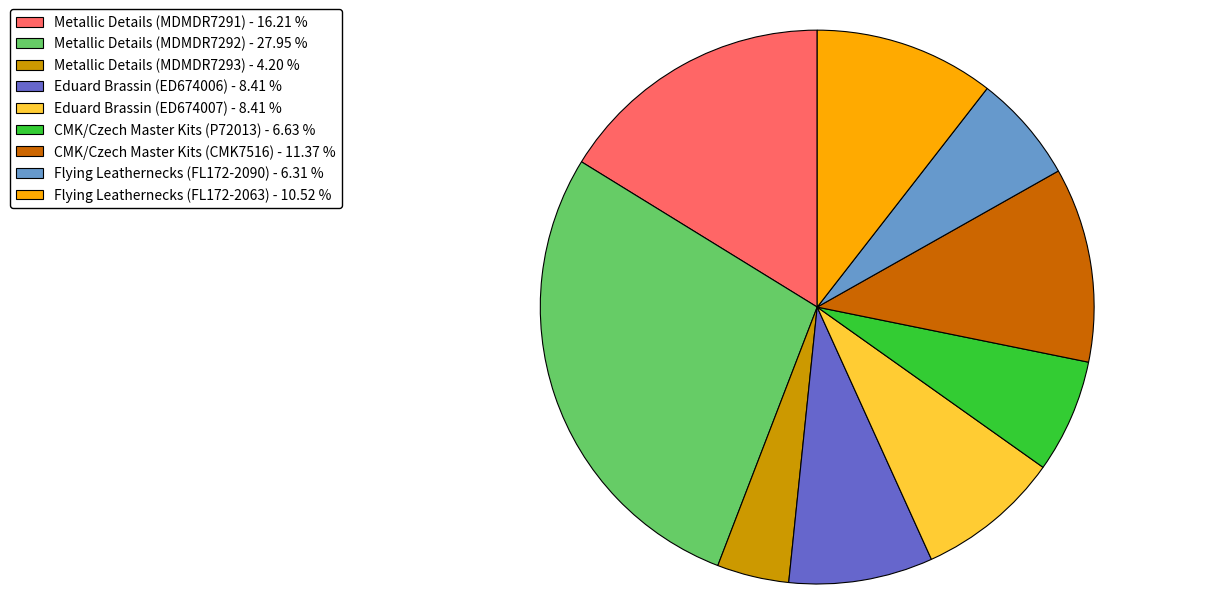

What is the ratio of the value at CMK/Czech Master Kits (CMK7516) - 11.37 % to the value at Eduard Brassin (ED674007) - 8.41 %?

1.4